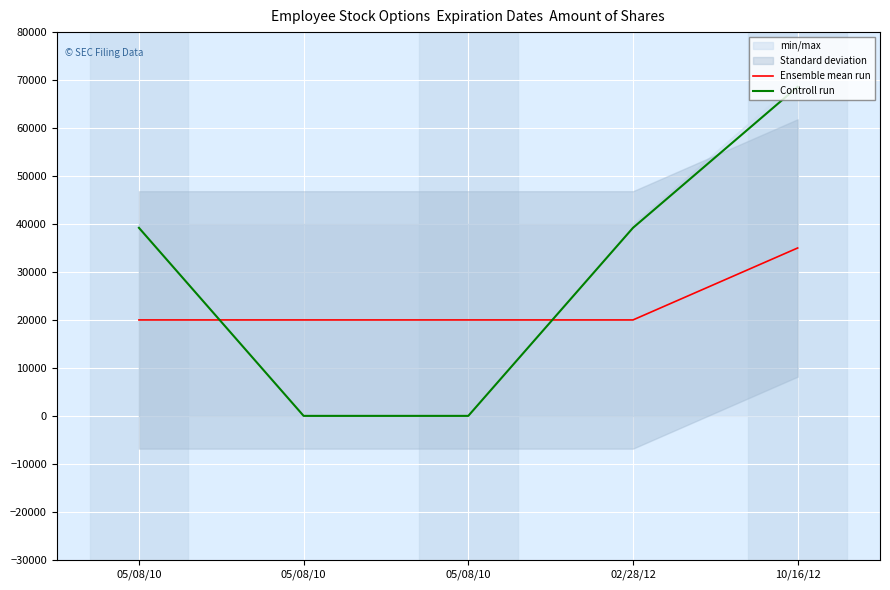

At which label does Controll run first exceed 39200?

10/16/12